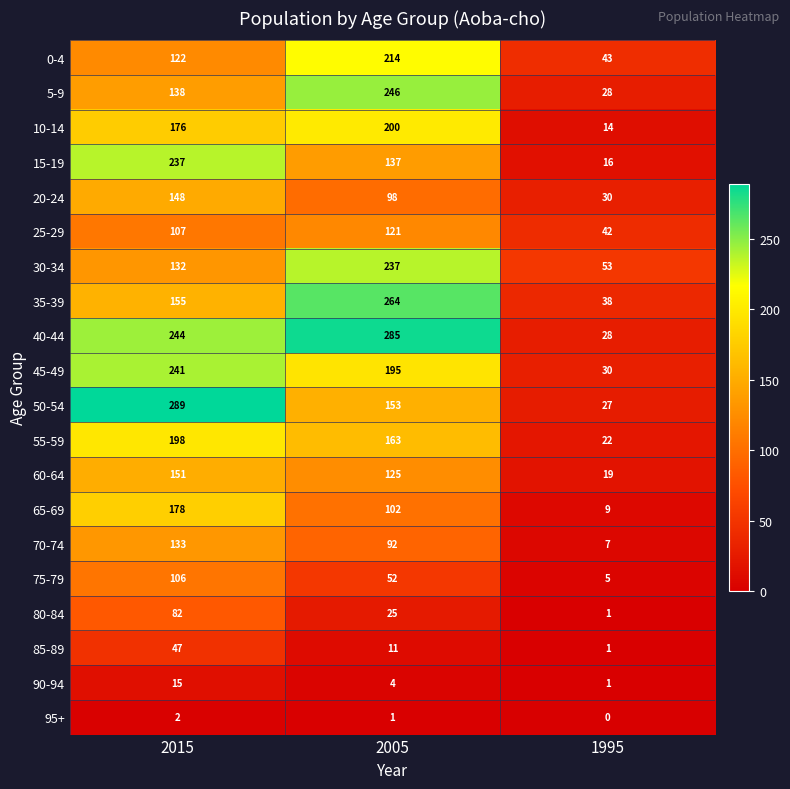

True or false: 10-14 has a value of 200 at 2005.

True